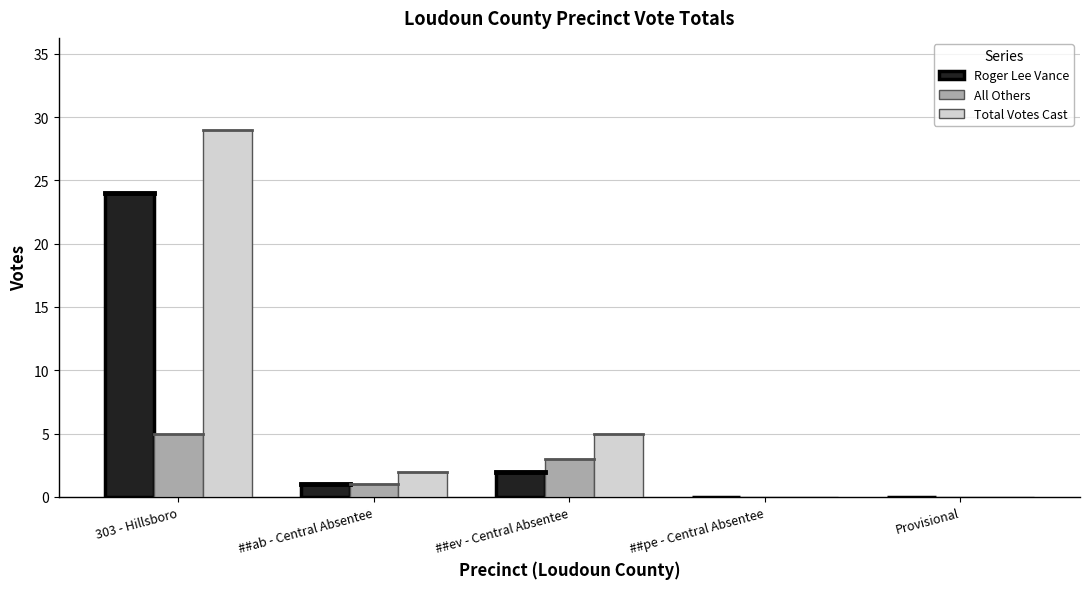

Are the bars grouped side by side (vs. stacked)?

Yes